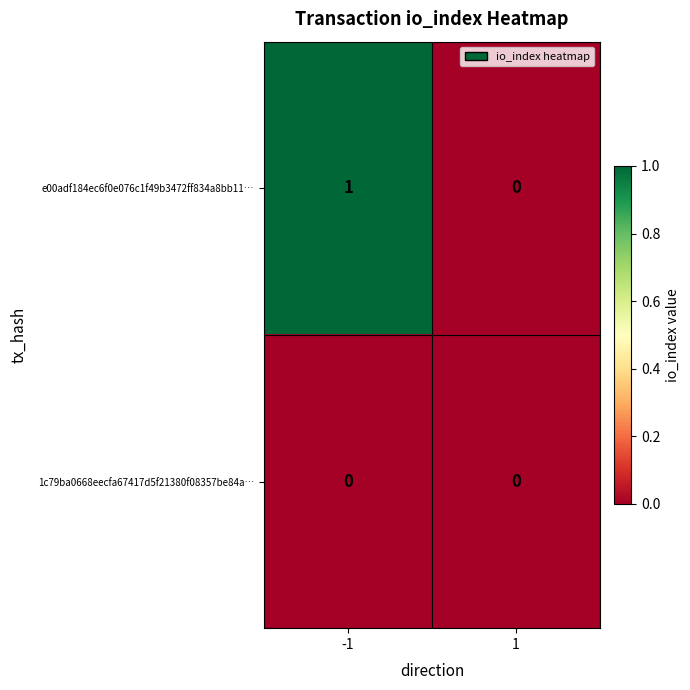

True or false: e00adf184ec6f0e076c1f49b3472ff834a8bb11… has a value of 2 at -1.

False